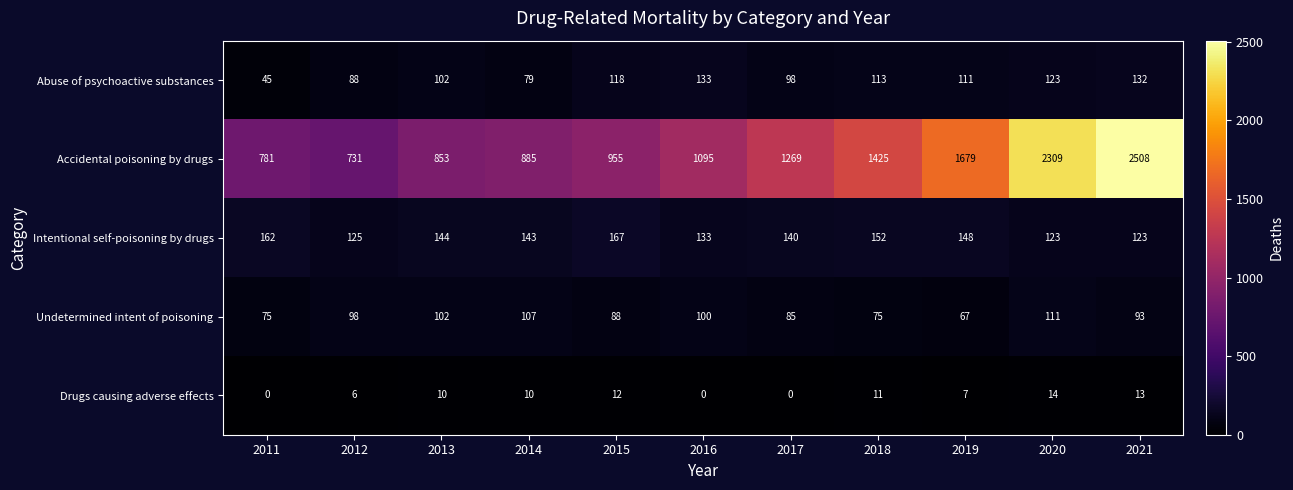

What is the difference between the second highest and second lowest values in the Abuse of psychoactive substances series?

53